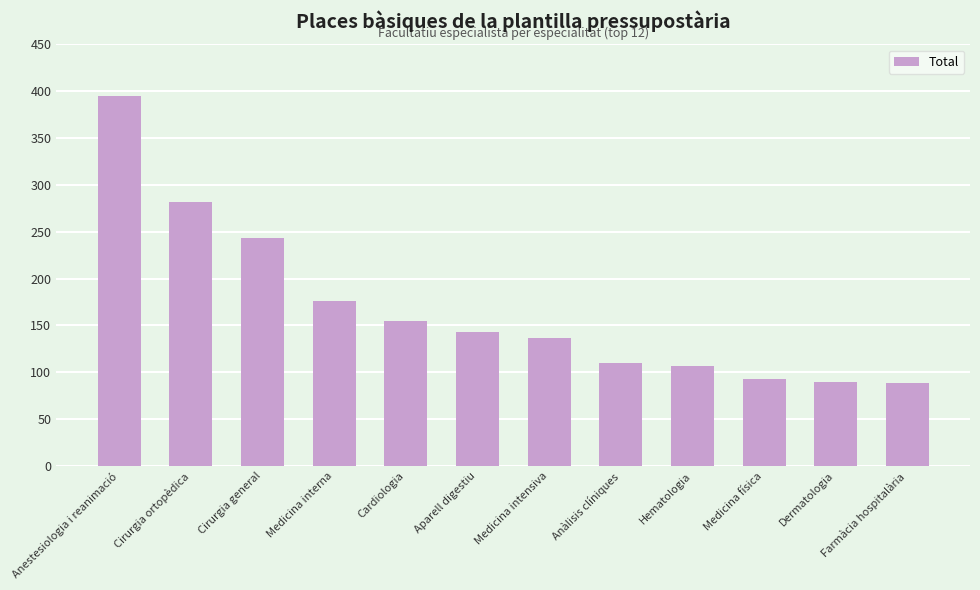

What is the greatest value displayed?

395